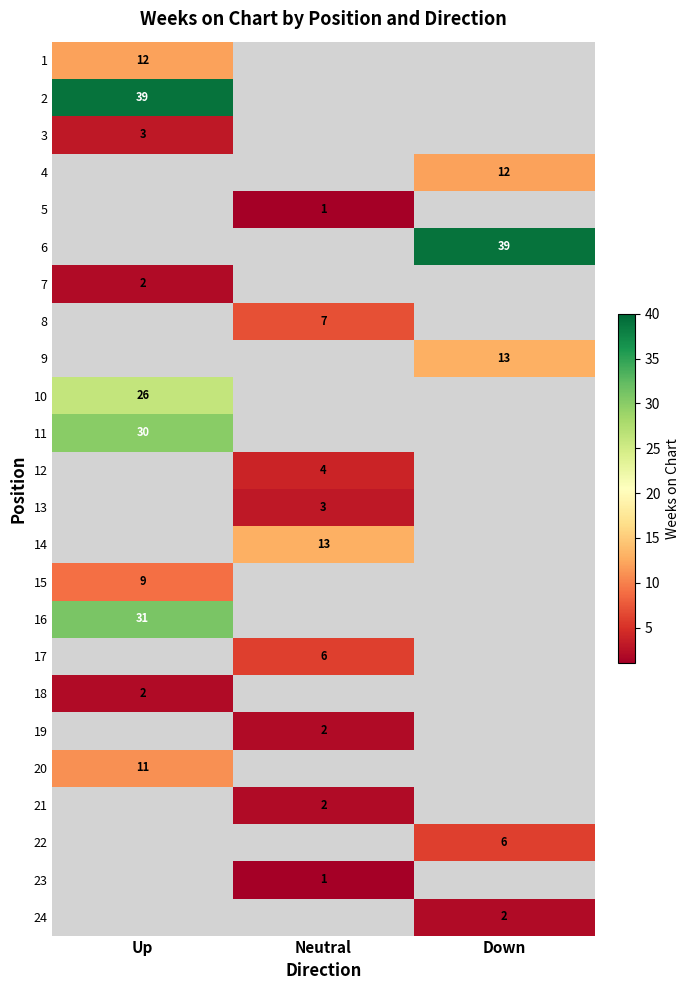

What is the maximum value shown in the chart?

39.0